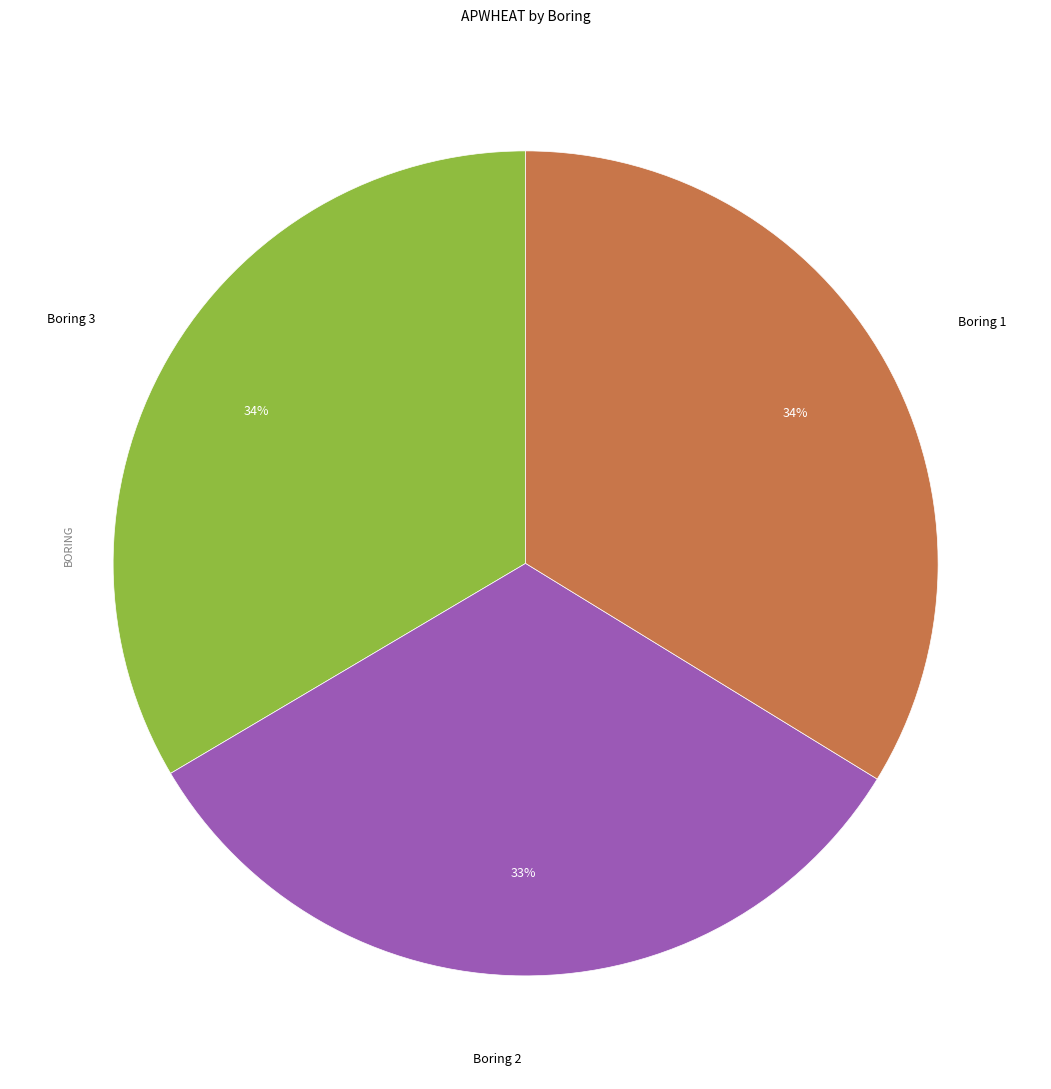

To the nearest percent, what is the difference between the largest and smallest slice percentages?

1%